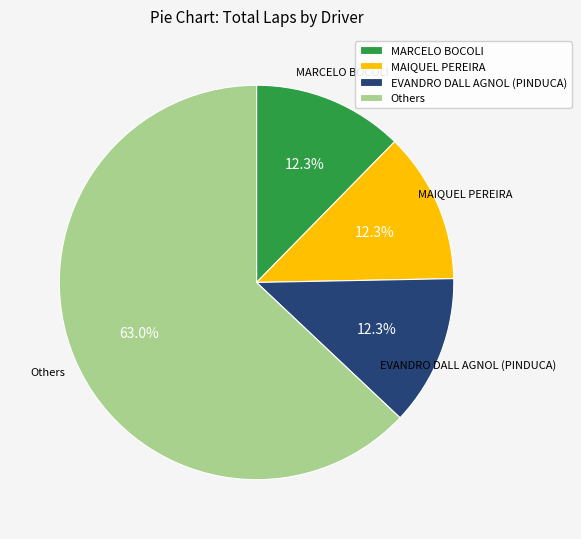

Does any single category account for the majority?

Yes